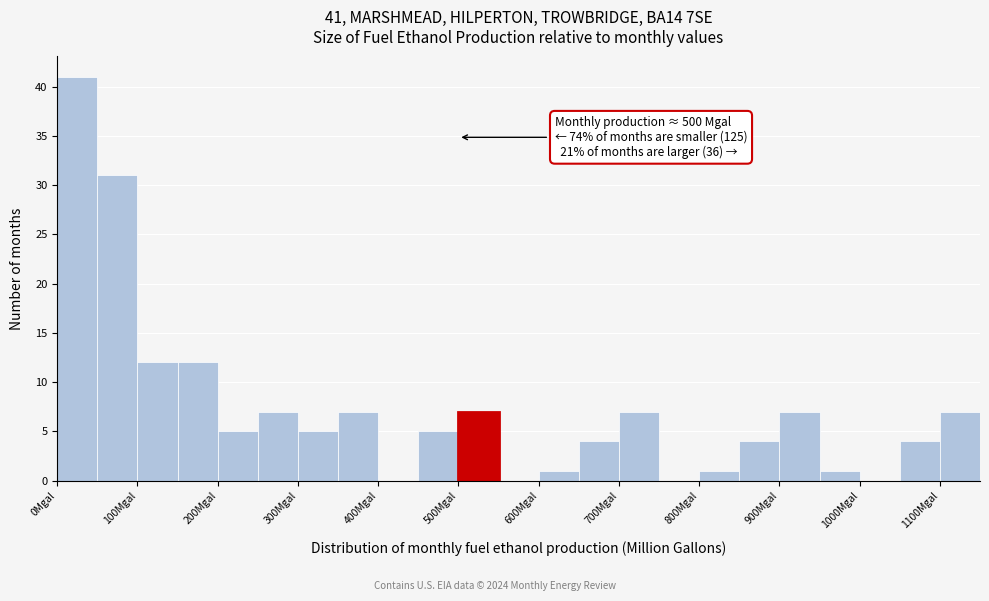

Over which range of the x-axis is the bar tallest?

0 to 50